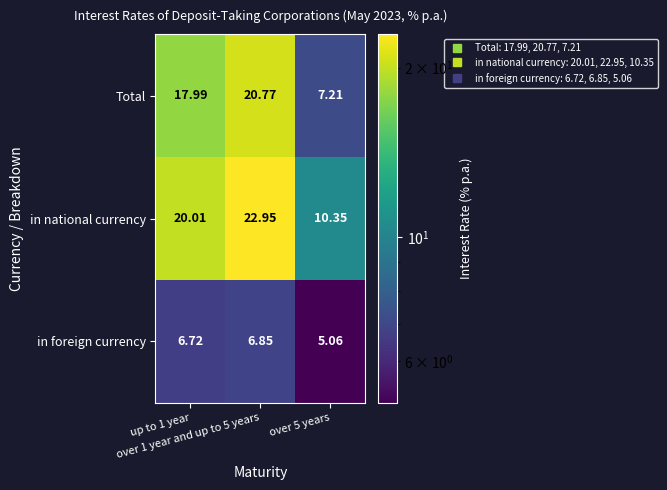

Which series has the largest total across all categories?

in national currency